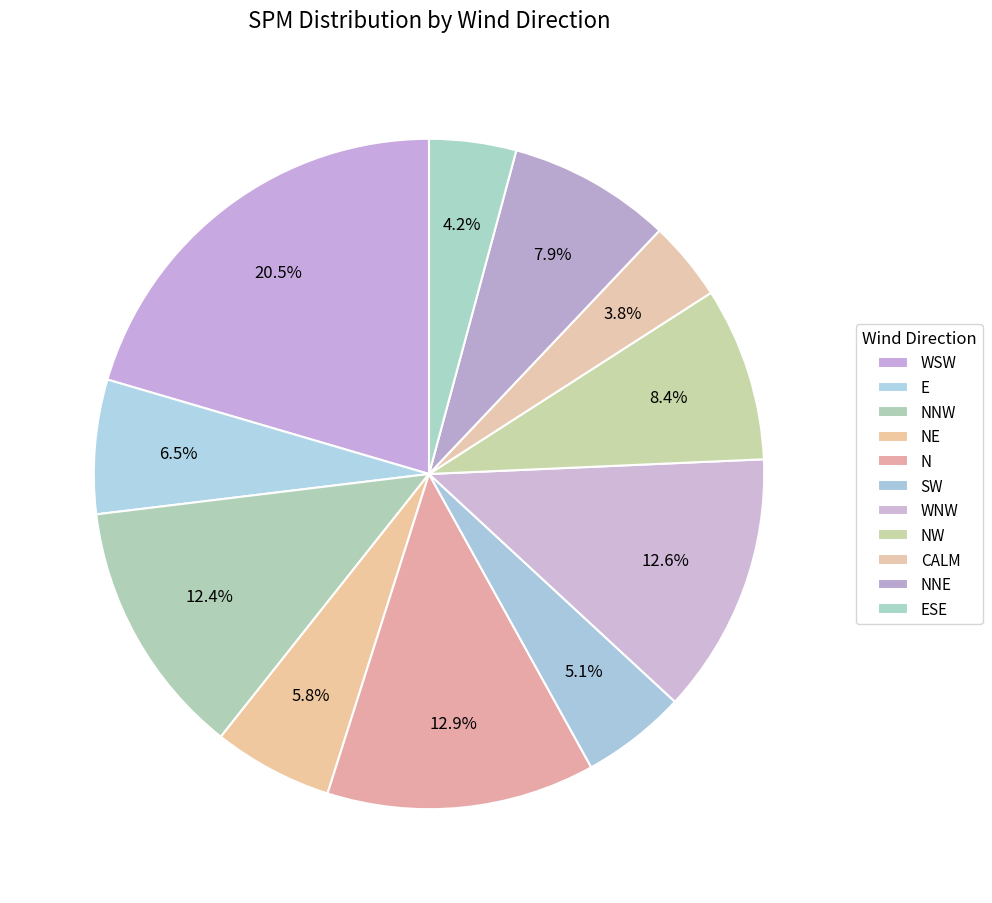

How many segments does this pie chart have?

11